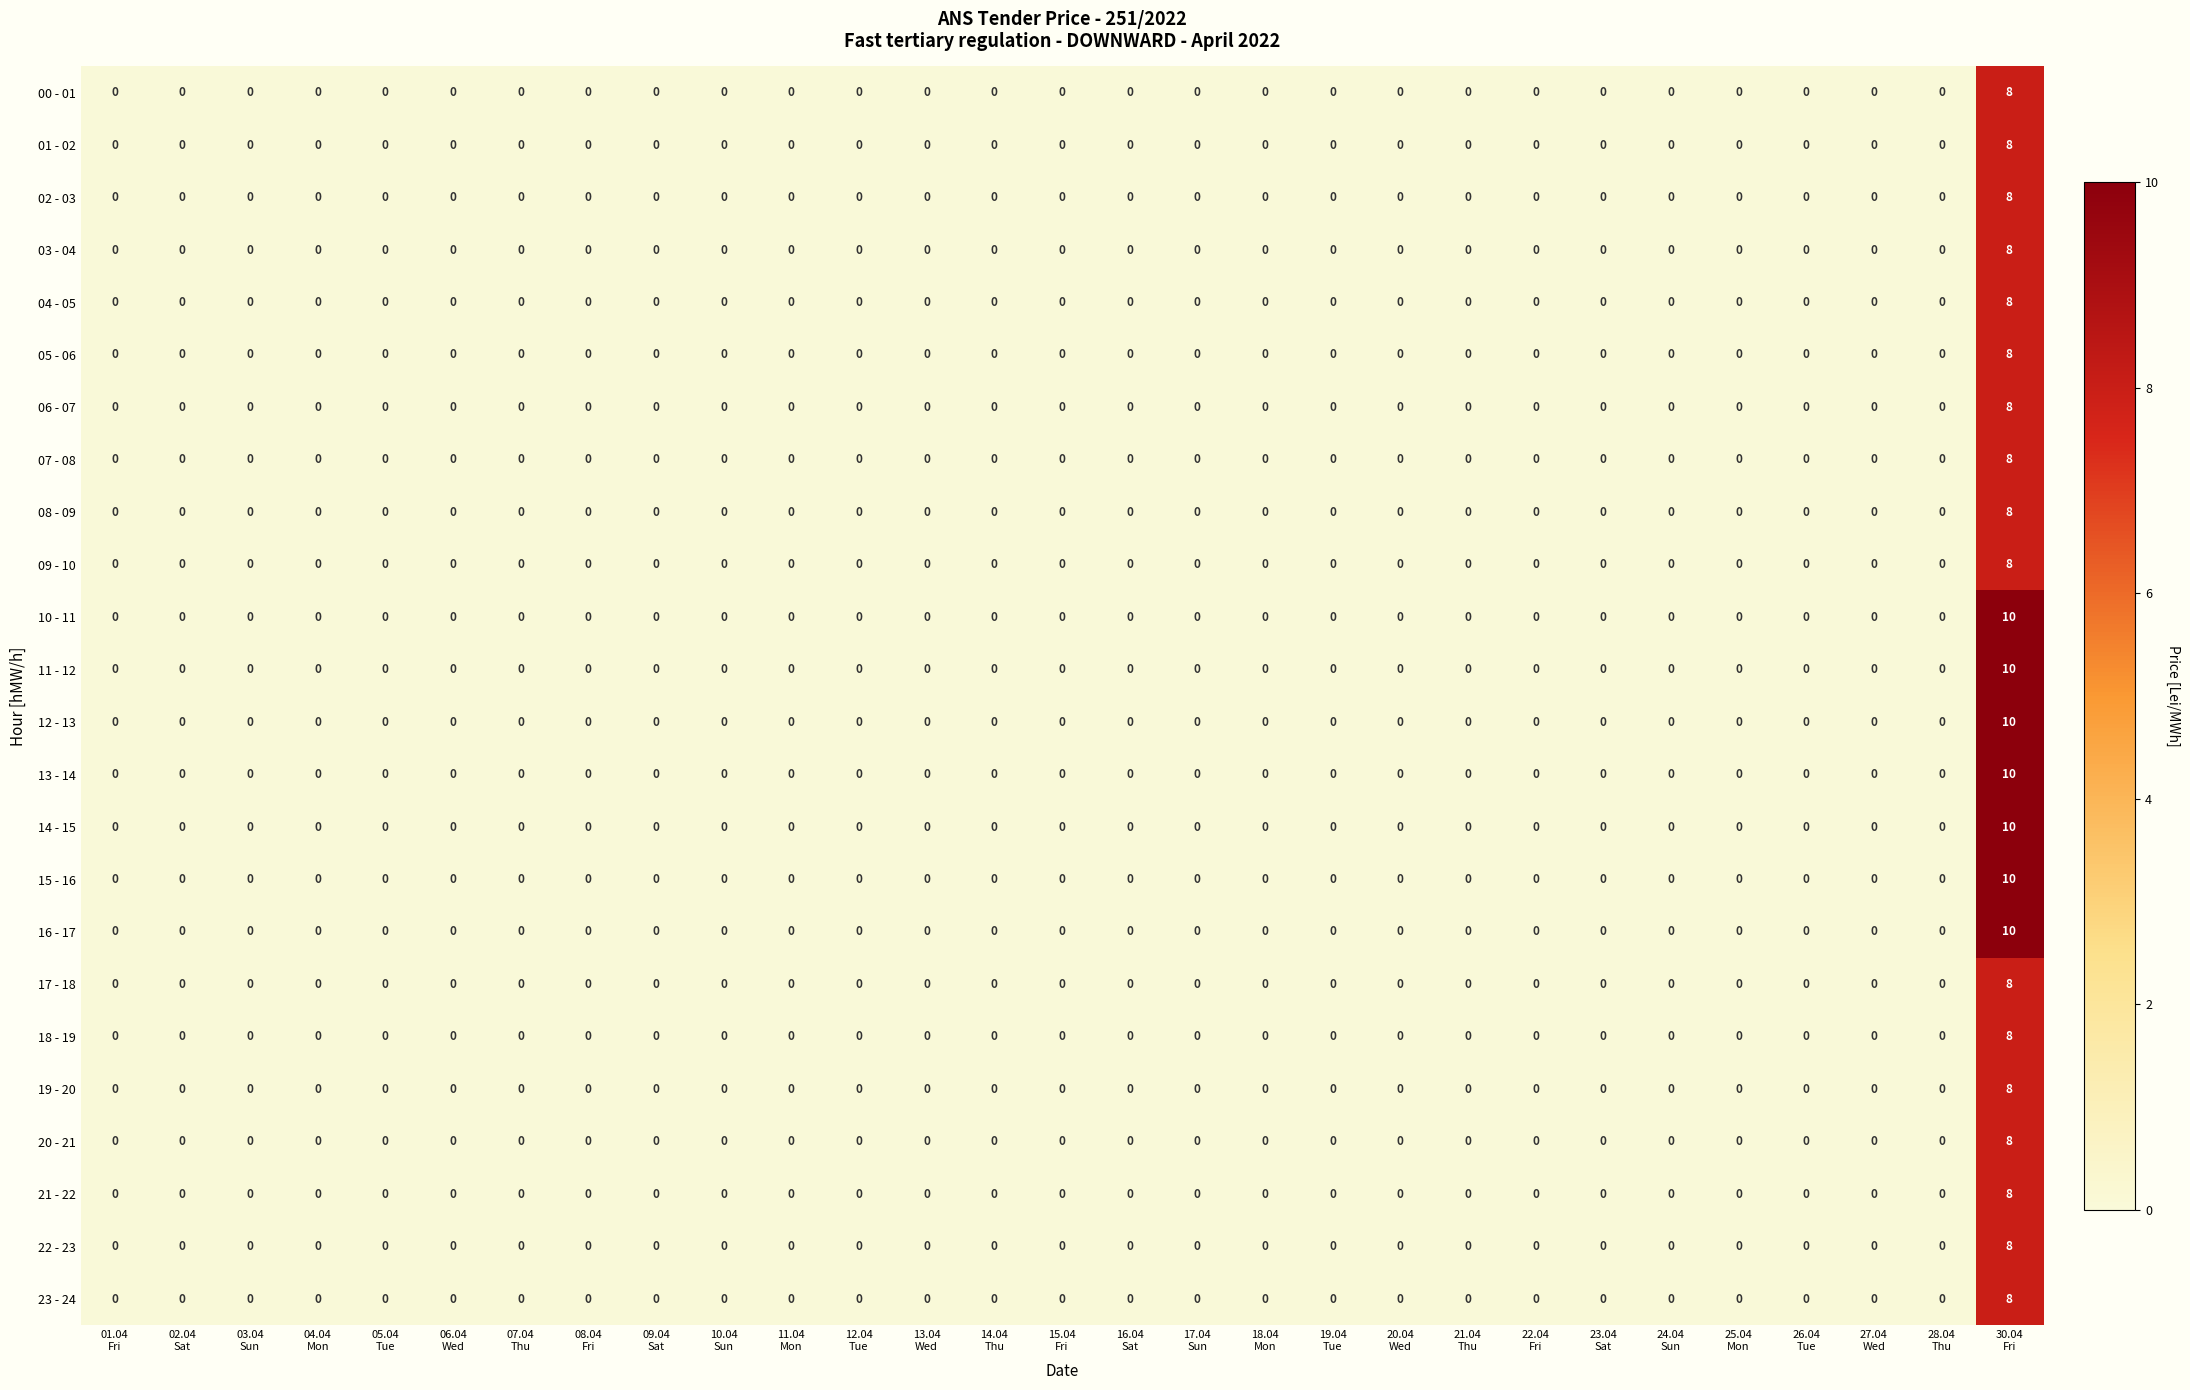

What is the greatest value displayed?

10